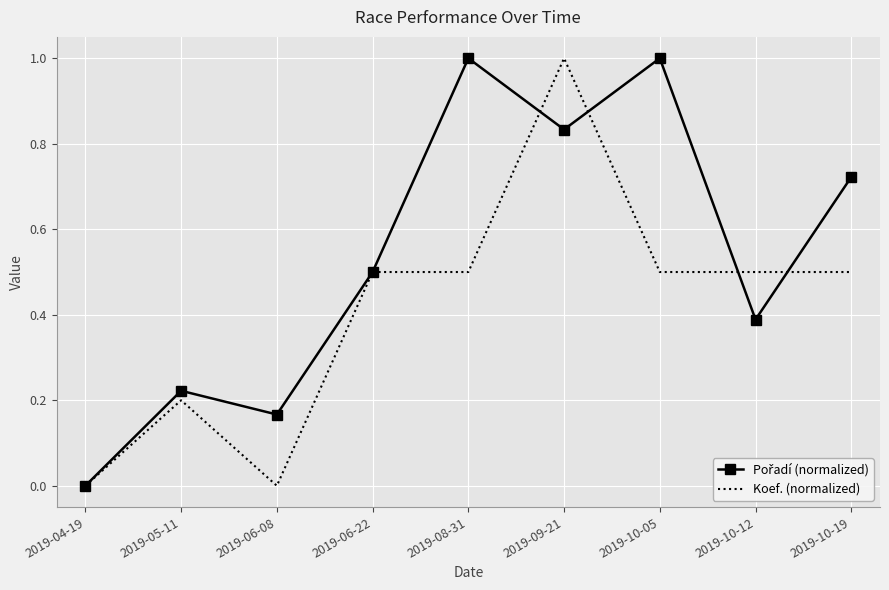

What is the greatest value displayed?

1.0